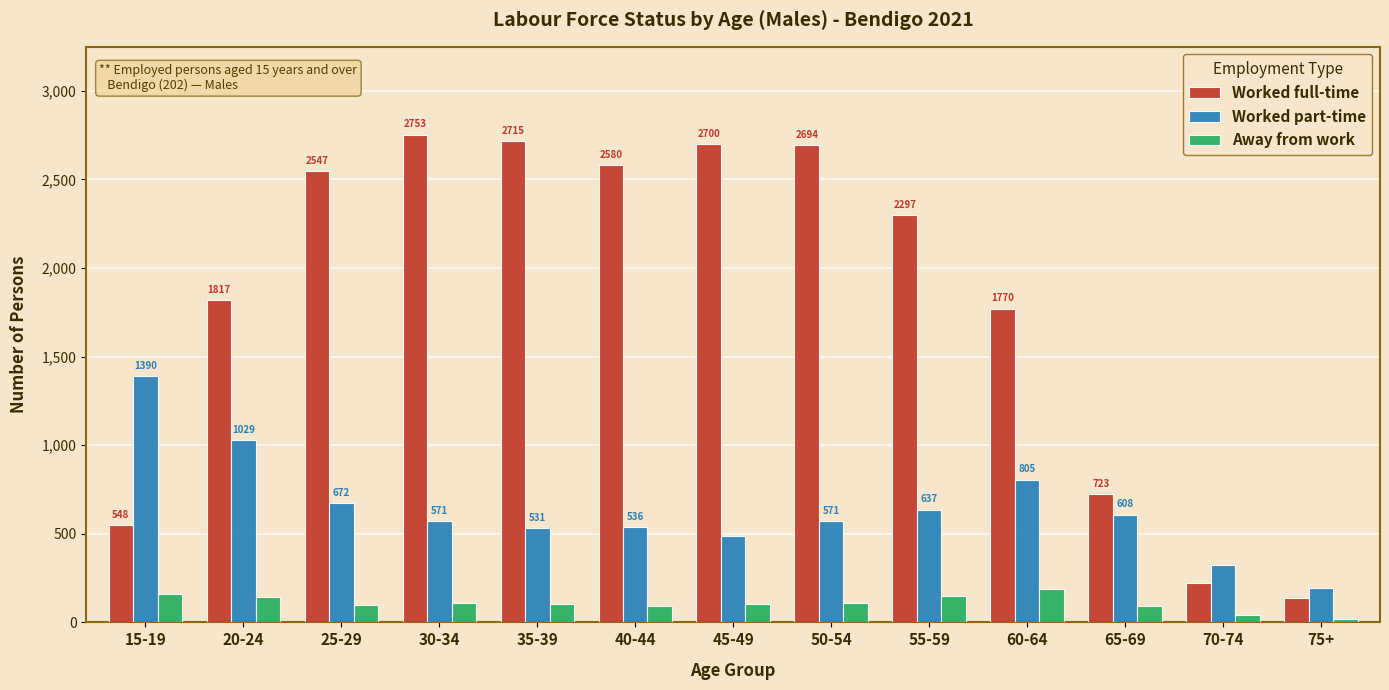

At which category does the chart reach its minimum across all series?

75+